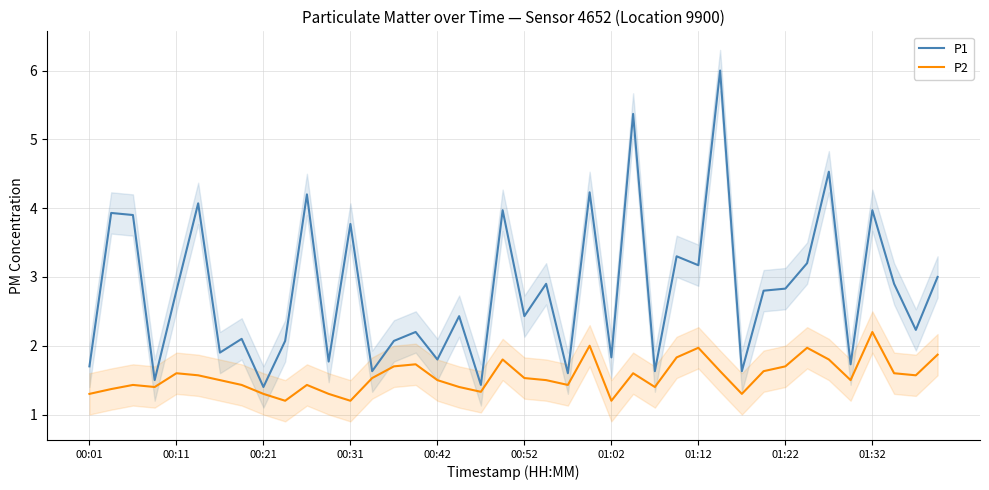

How many distinct data groups are displayed?

2